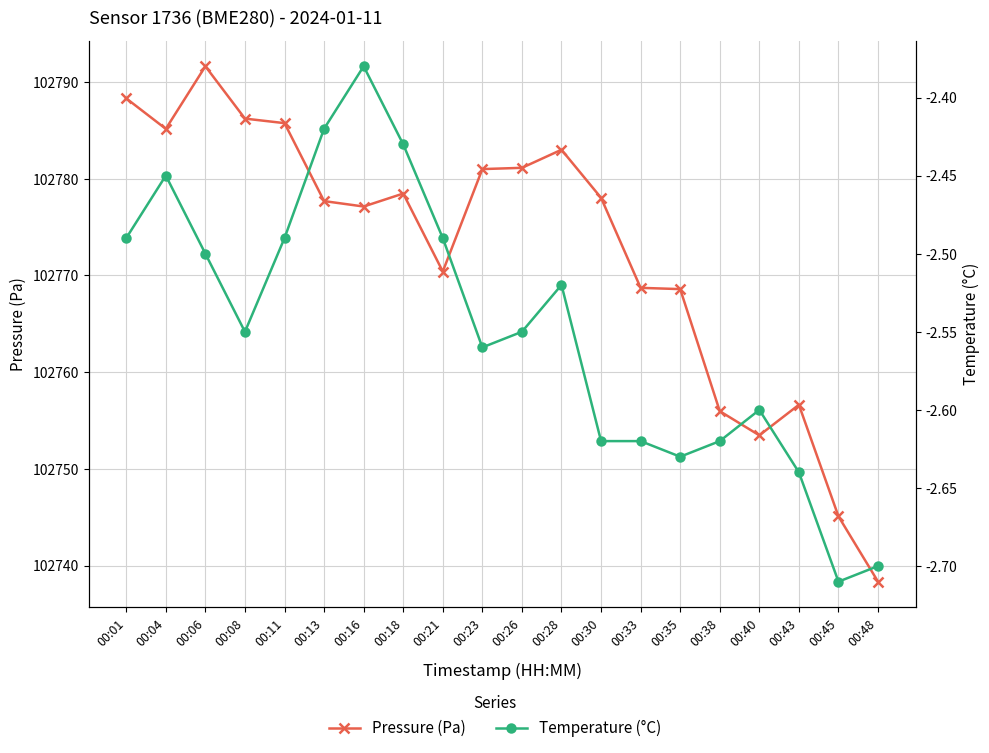

At which label is Pressure (Pa) closest to 102764?

00:35